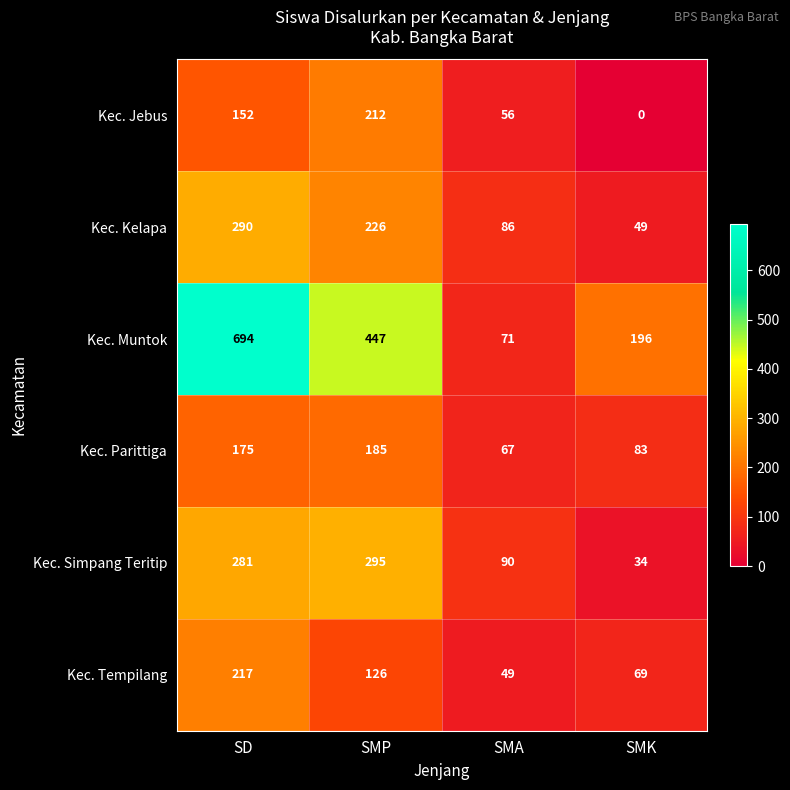

Reading left to right, list all the values displayed in this chart.

Kec. Jebus: 152	212	56	0
Kec. Kelapa: 290	226	86	49
Kec. Muntok: 694	447	71	196
Kec. Parittiga: 175	185	67	83
Kec. Simpang Teritip: 281	295	90	34
Kec. Tempilang: 217	126	49	69